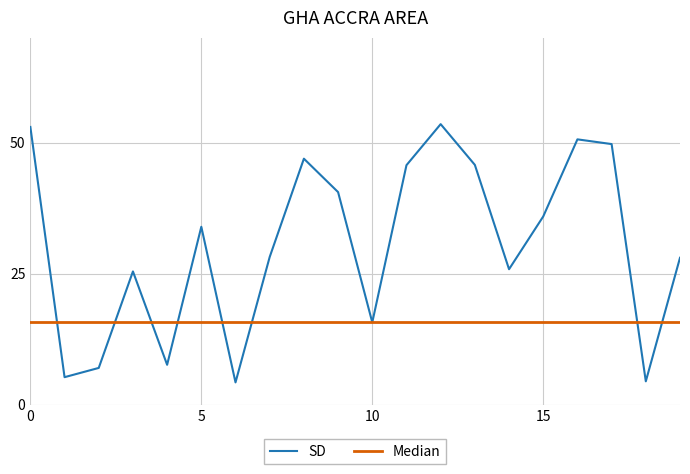

Which series has the largest total across all categories?

SD